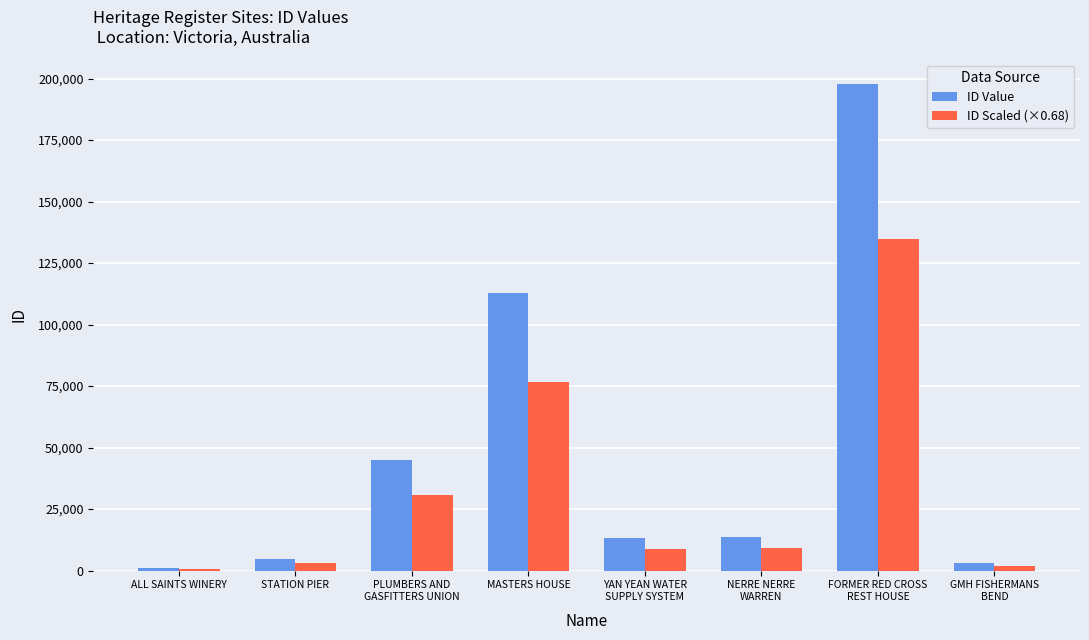

What is the maximum value for ID Value?

197957.0